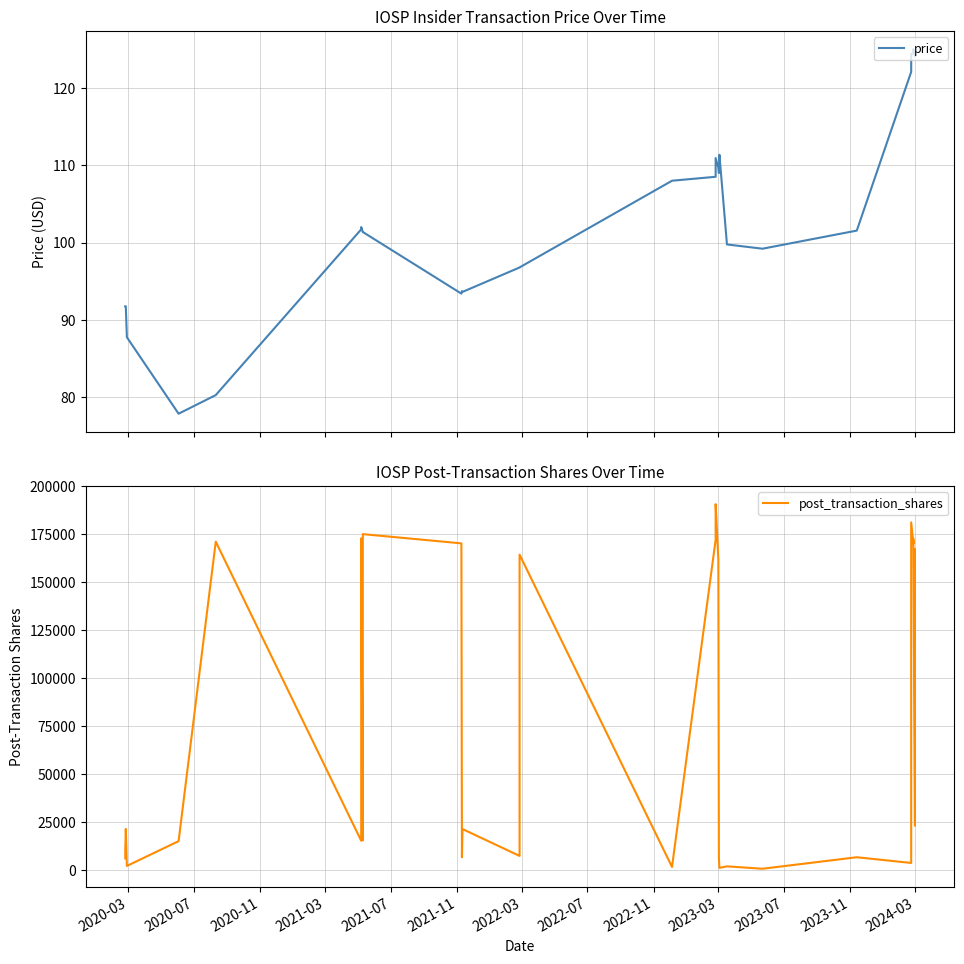

What is the minimum value for price?

77.9